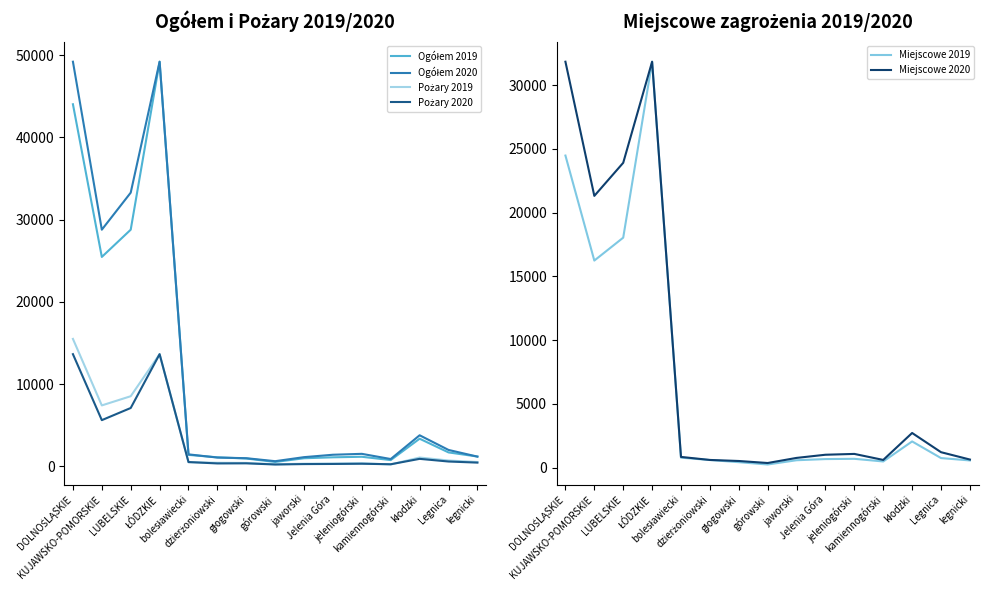

At which category is the sum across all series the highest?

ŁÓDZKIE